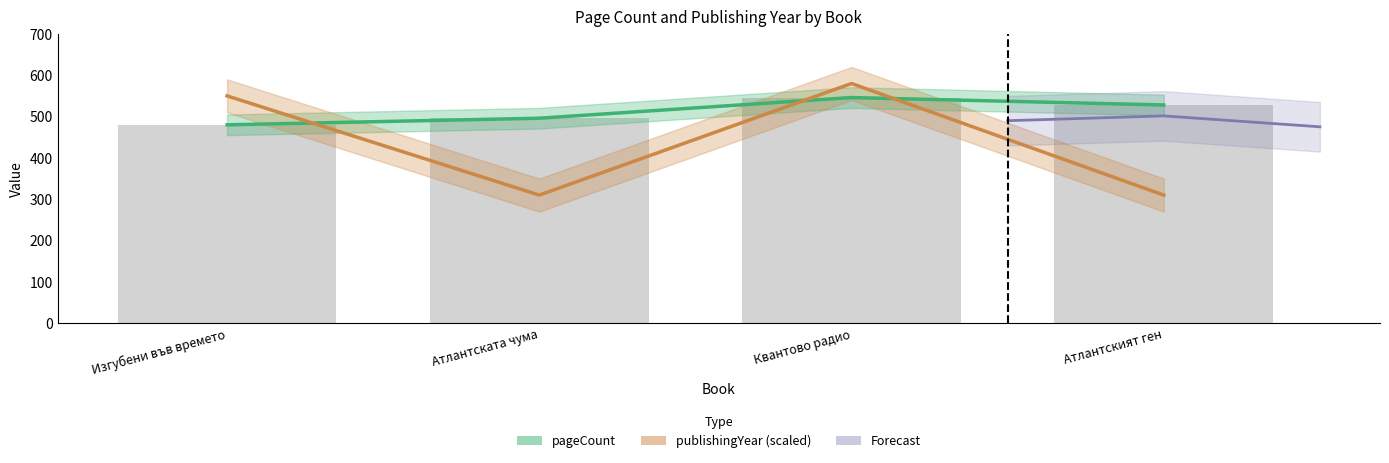

What is the total value across all series at Атлантската чума?

806